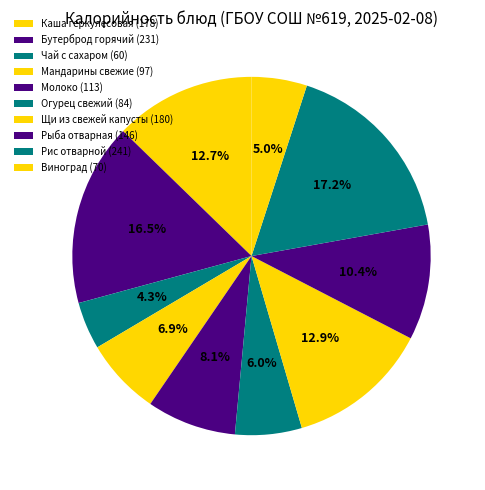

To the nearest percent, what is the combined percentage of Бутерброд горячий and Огурец свежий?

23%